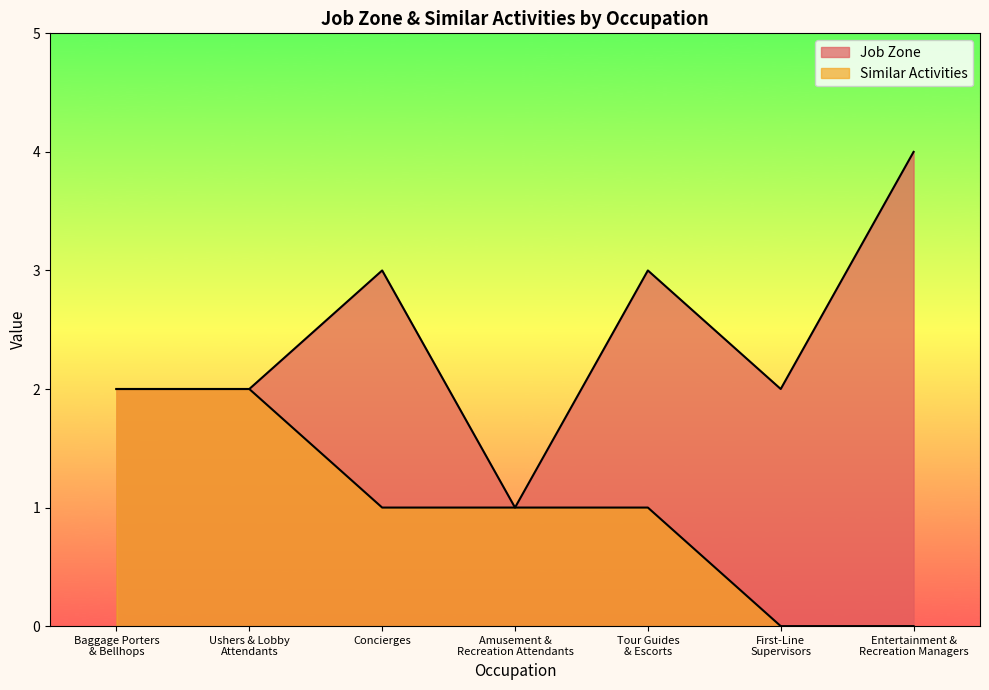

Is it true that Job Zone equals 4 at Entertainment &
Recreation Managers?

True